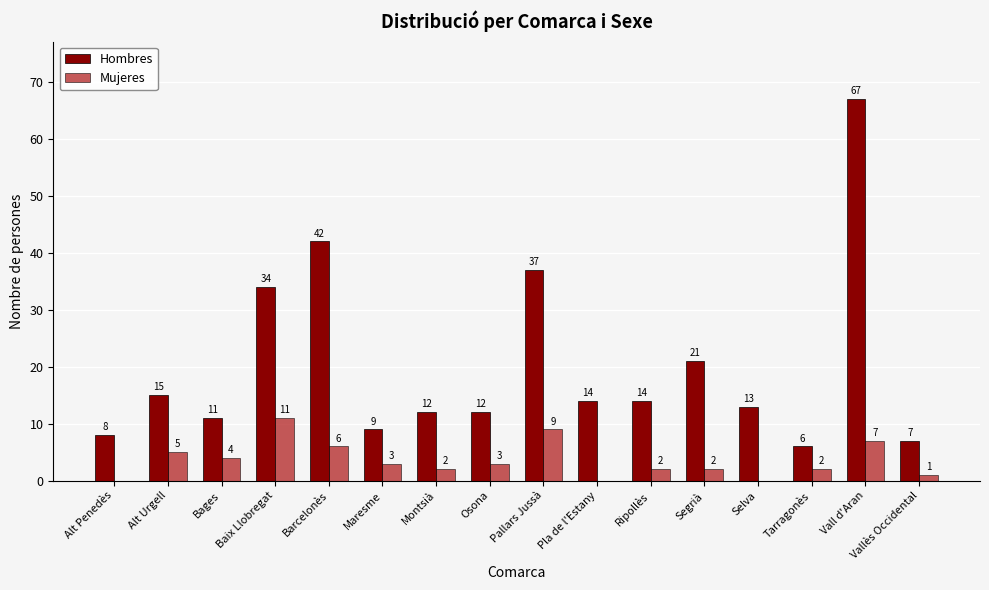

What is the maximum value shown in the chart?

67